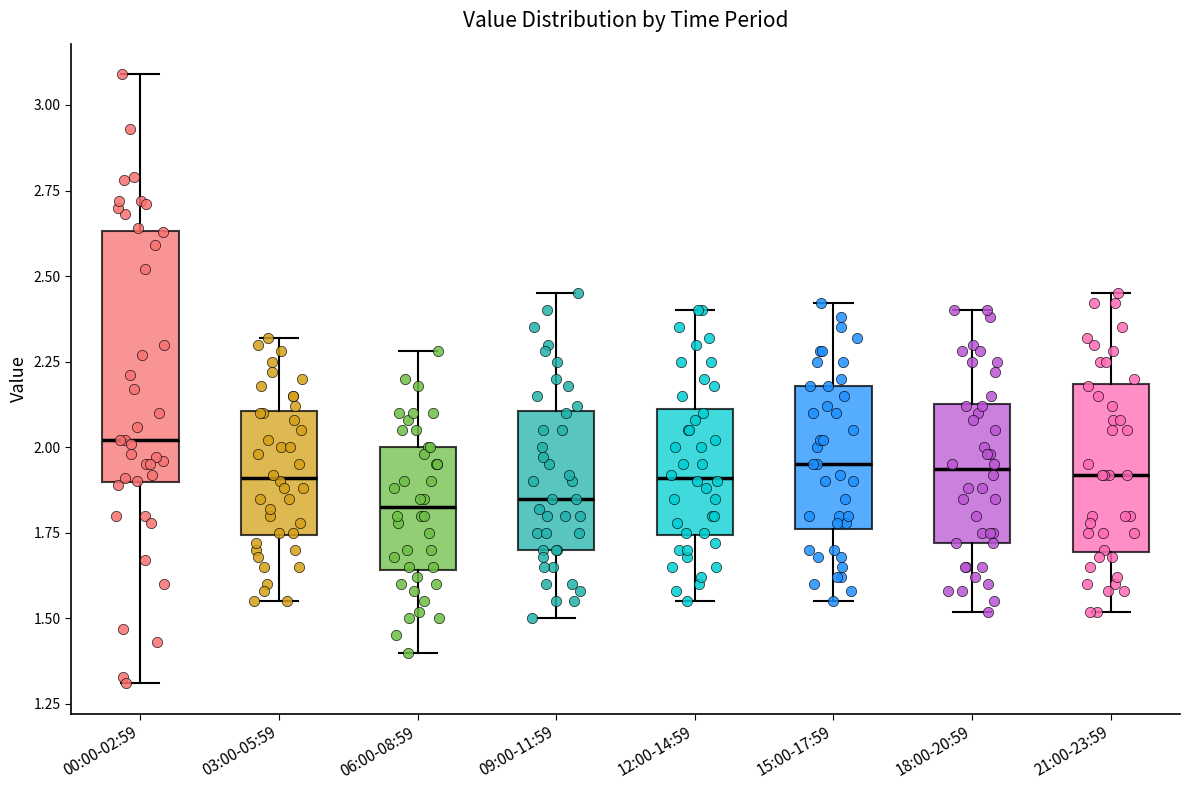

Which box's median line is the highest?

00:00-02:59